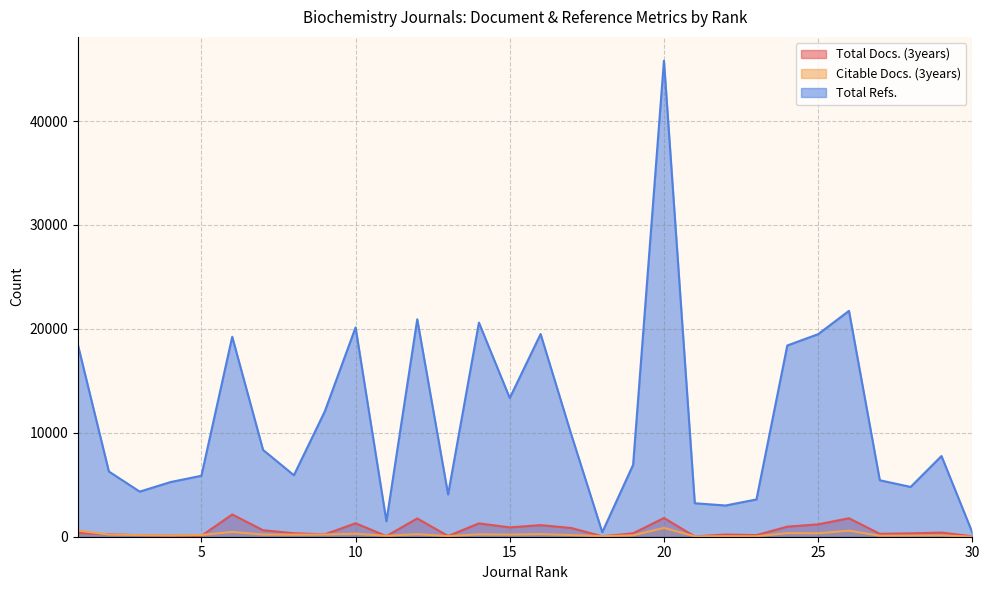

At which category does the chart reach its minimum across all series?

30